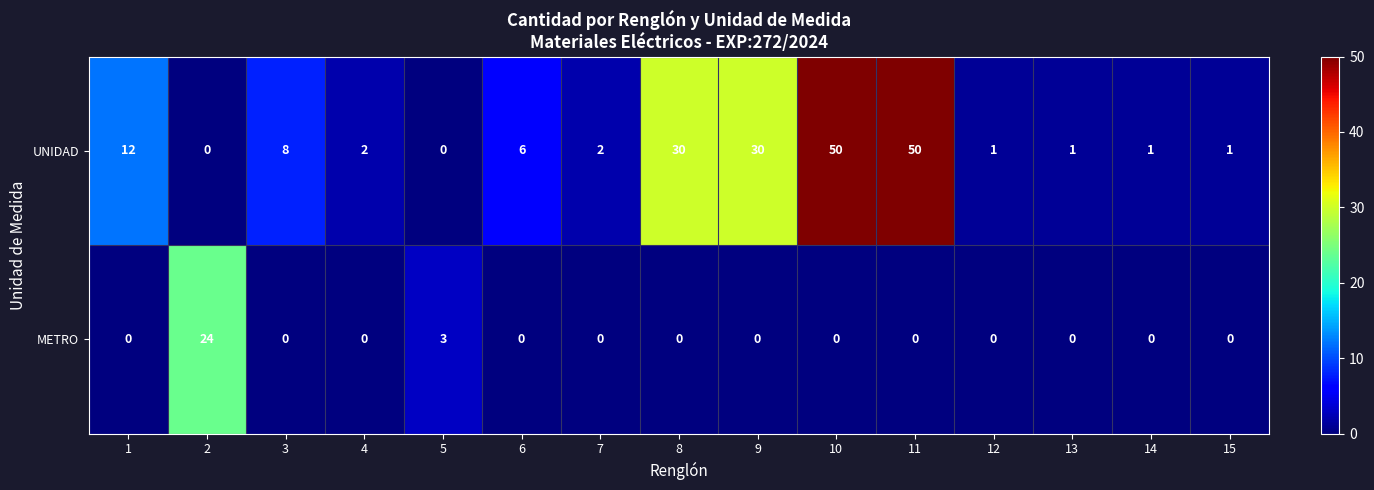

What is the sum of the UNIDAD values at 6 and 8?

36